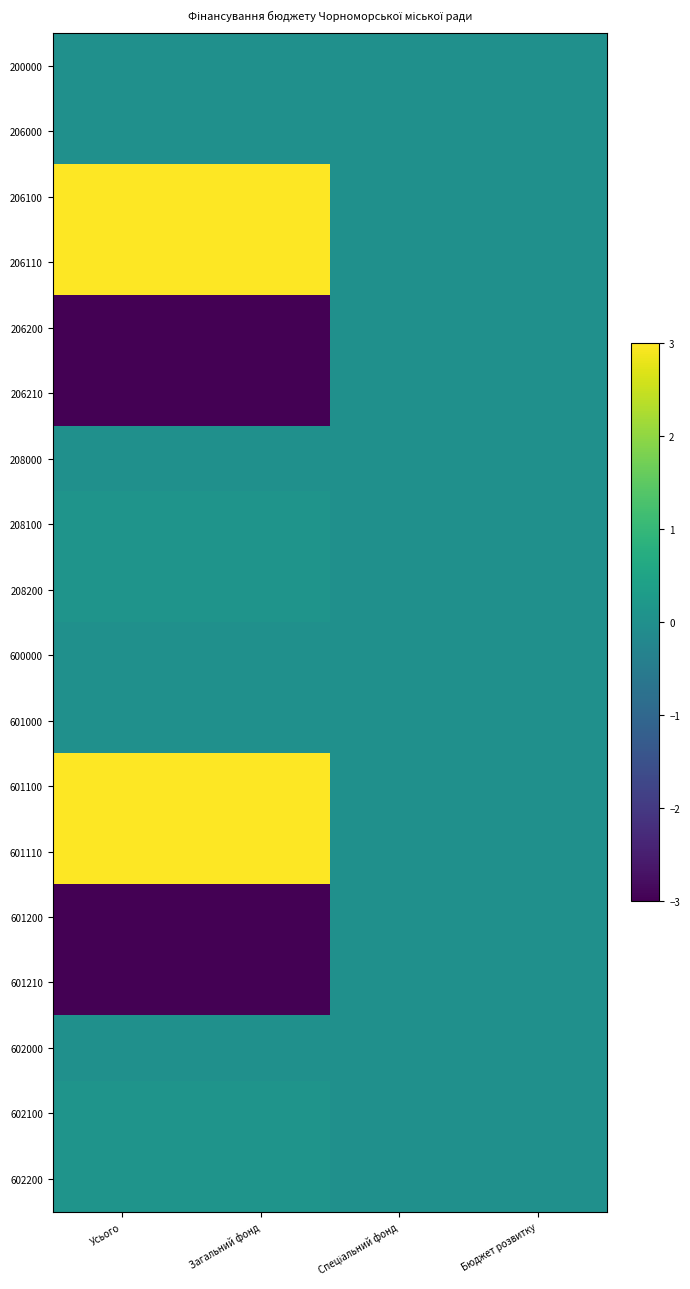

List the series in order of their peak value, lowest first.

200000, 206000, 206200, 206210, 208000, 600000, 601000, 601200, 601210, 602000, 208100, 208200, 602100, 602200, 206100, 206110, 601100, 601110